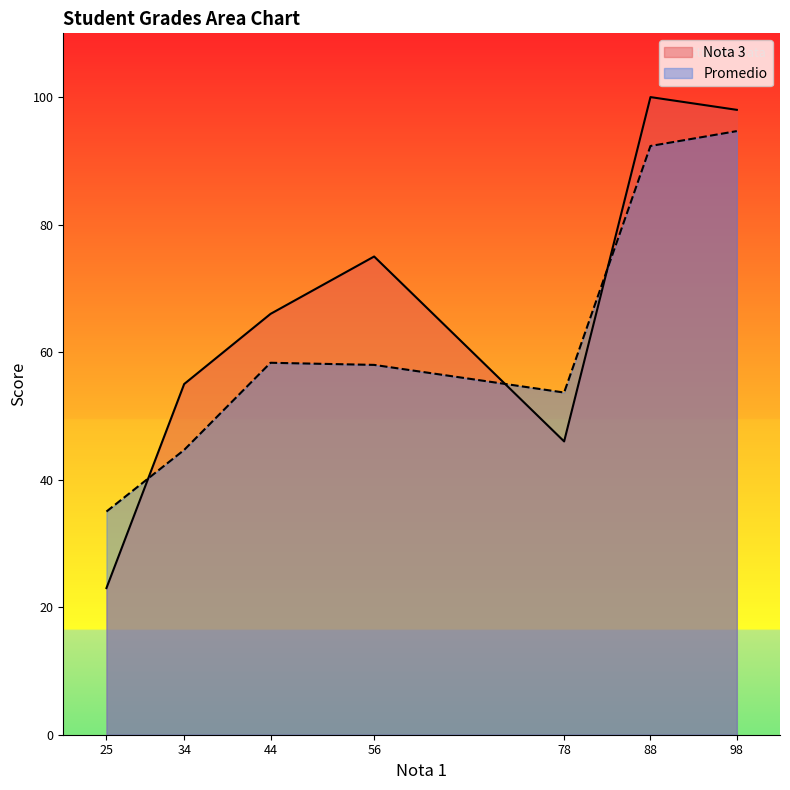

Where do Nota 3 and Promedio first cross each other?

25 and 34